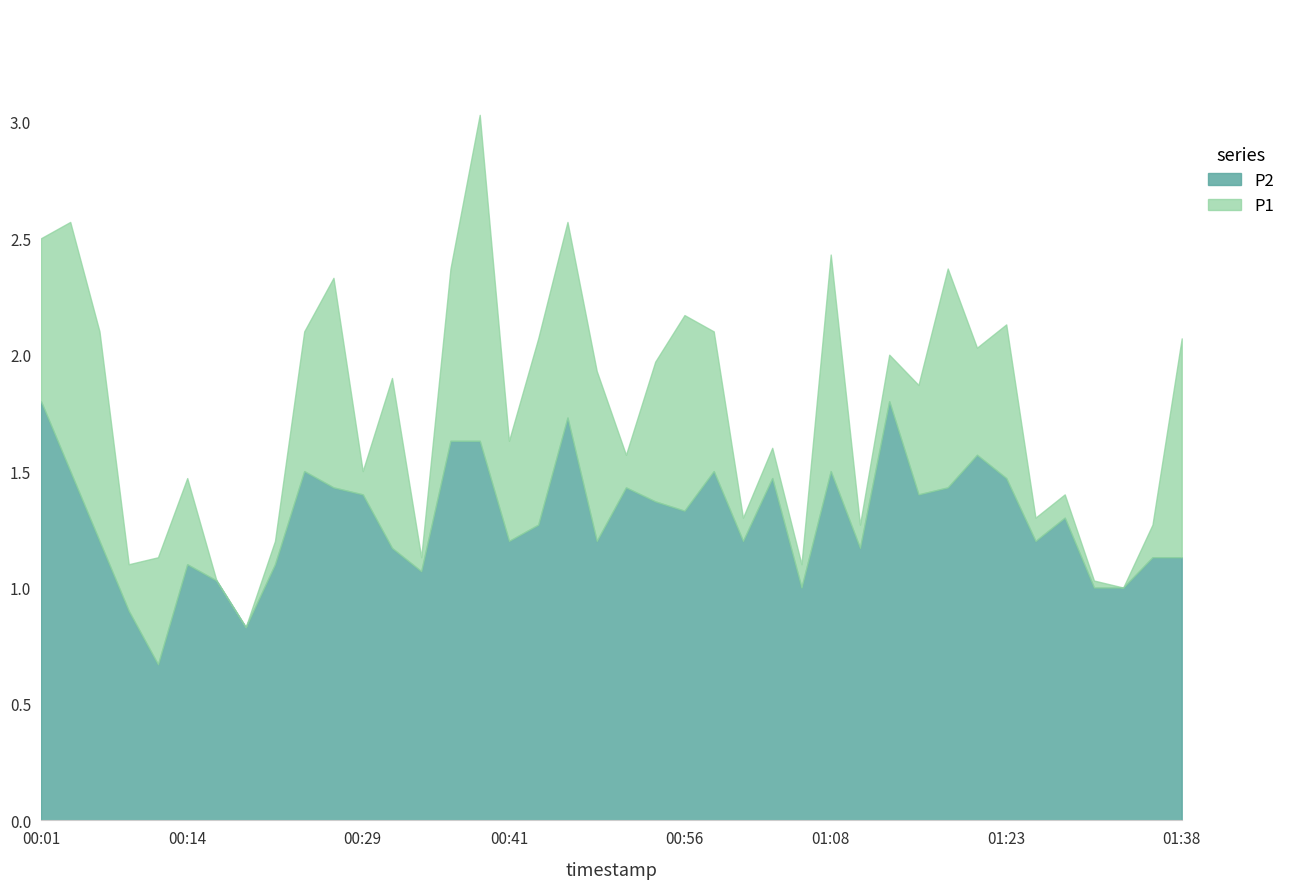

What is the difference between the maximum and minimum values in the P2 series?

1.1